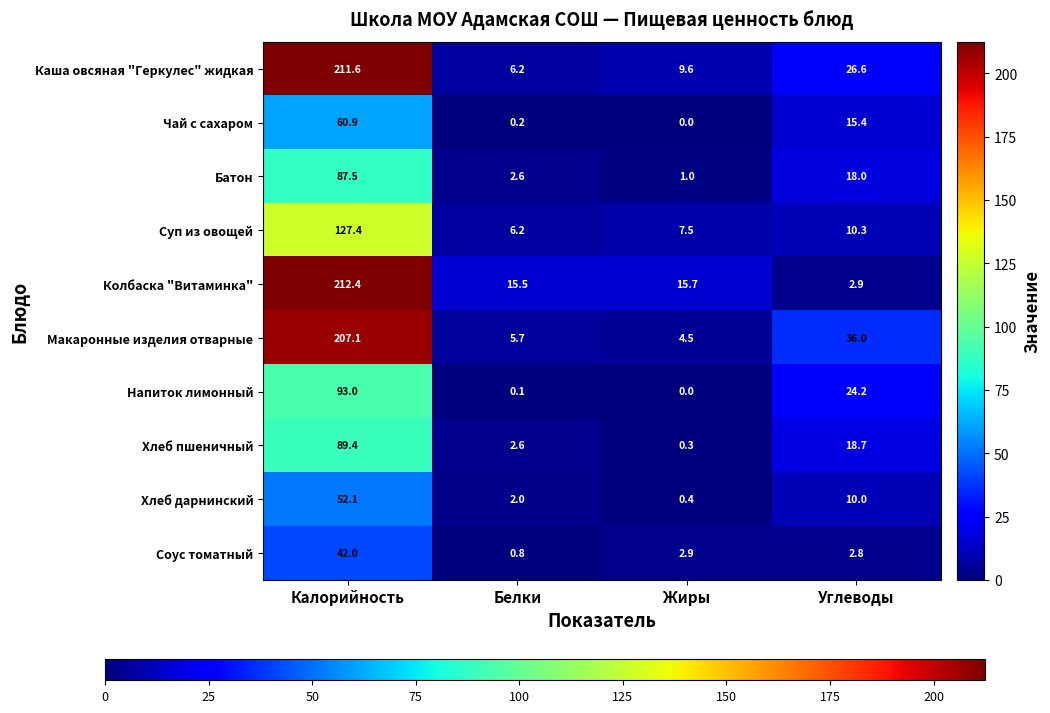

Rank the series by their maximum value, from lowest to highest.

Соус томатный, Хлеб дарнинский, Чай с сахаром, Батон, Хлеб пшеничный, Напиток лимонный, Суп из овощей, Макаронные изделия отварные, Каша овсяная "Геркулес" жидкая, Колбаска "Витаминка"